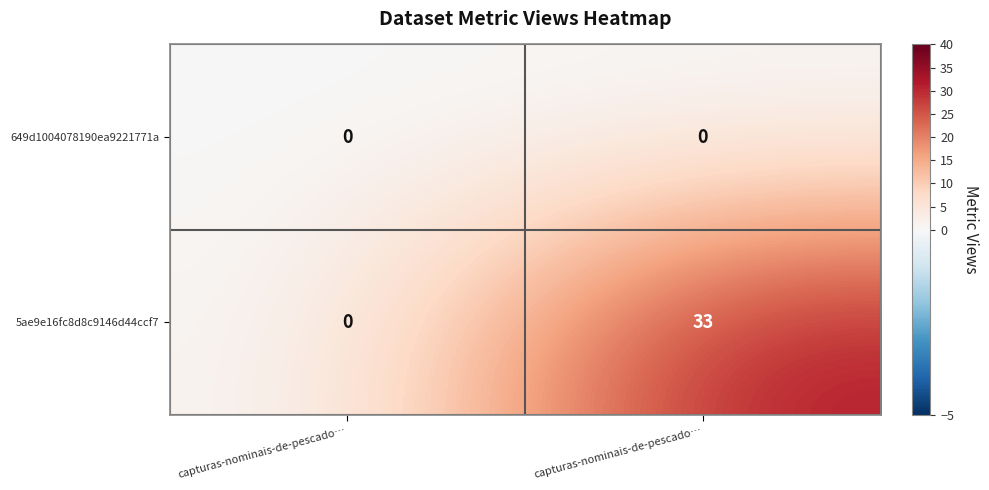

Count the number of data series in this chart.

2